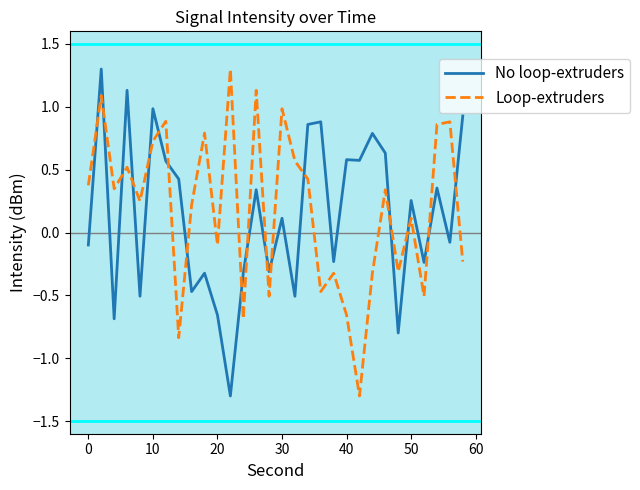

After their last crossing, which series has the higher values: Loop-extruders or No loop-extruders?

No loop-extruders